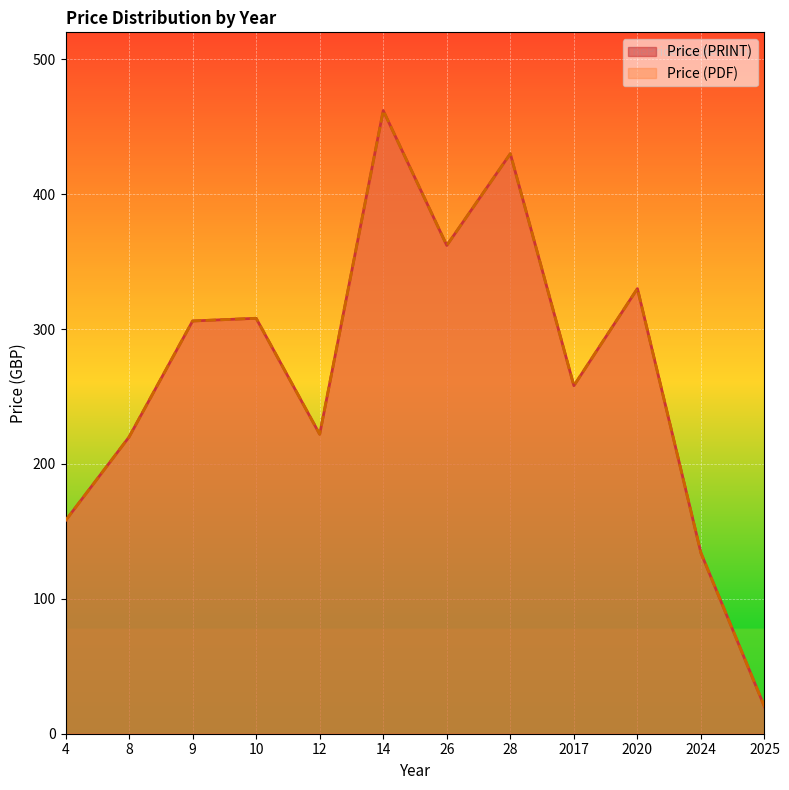

Which series has the largest total across all categories?

Price (PDF)